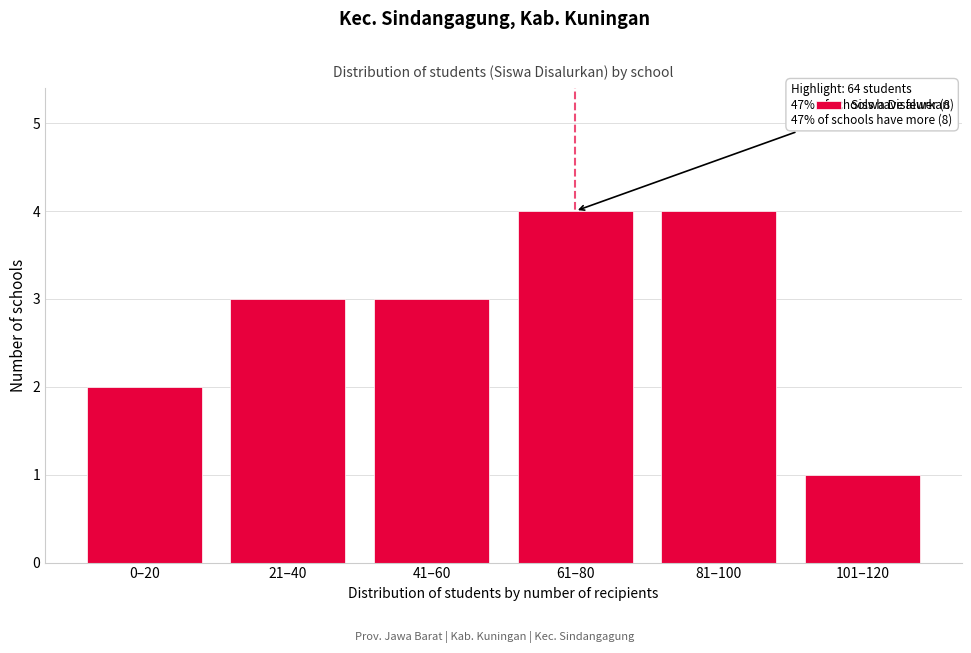

Reading left to right, transcribe all the data shown in this chart.

0–20=2	21–40=3	41–60=3	61–80=4	81–100=4	101–120=1